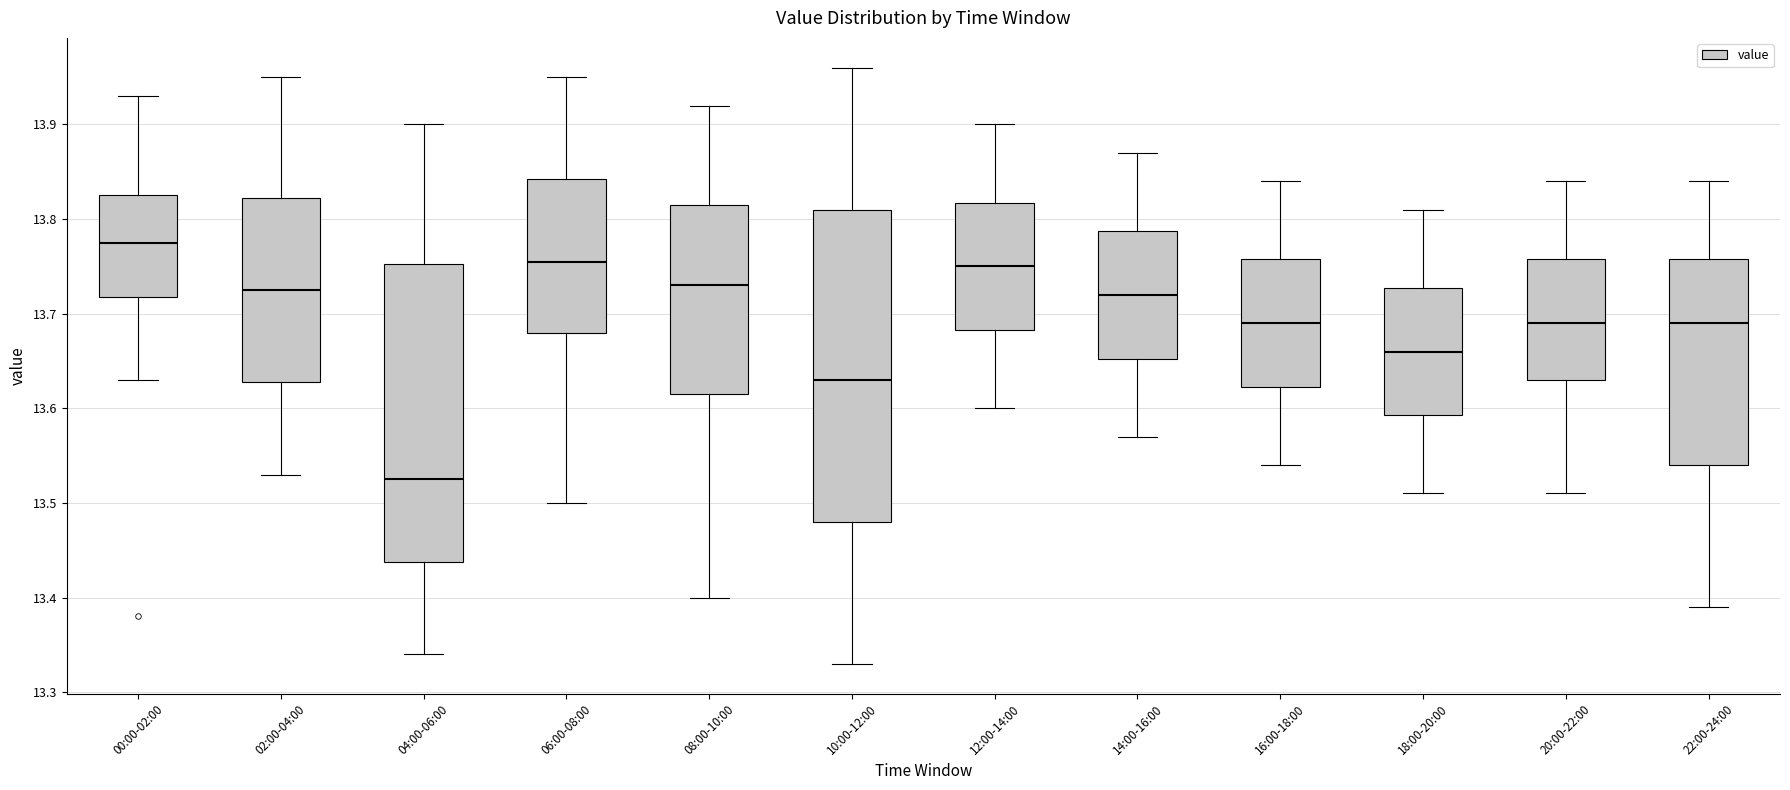

Comparing the boxes themselves (not the whiskers), which one is the tallest?

10:00-12:00